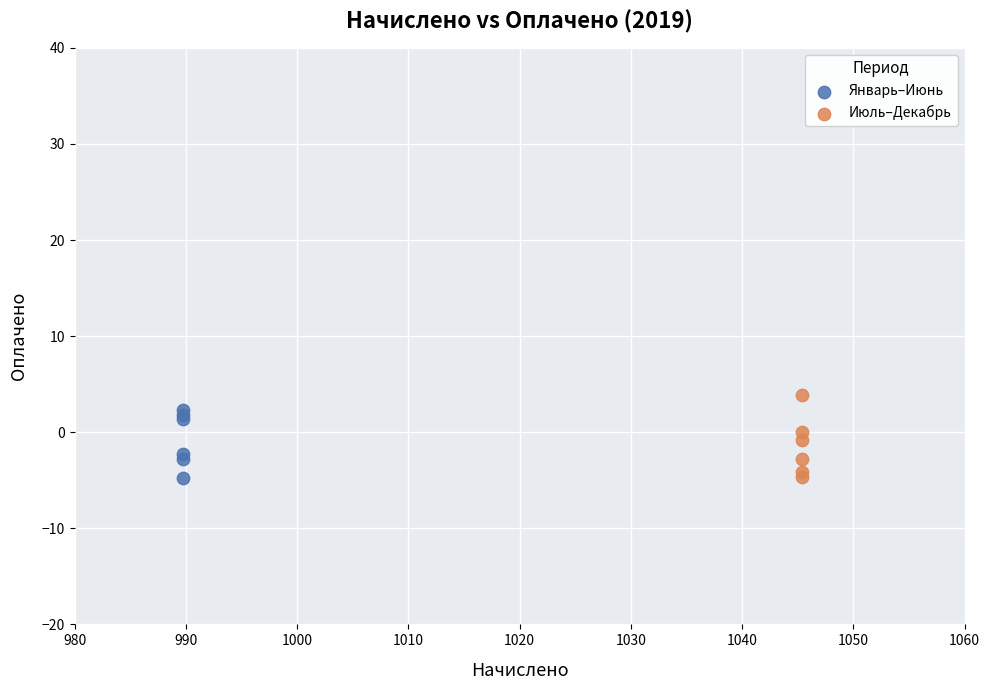

What are all the series names shown in the legend?

Январь–Июнь, Июль–Декабрь